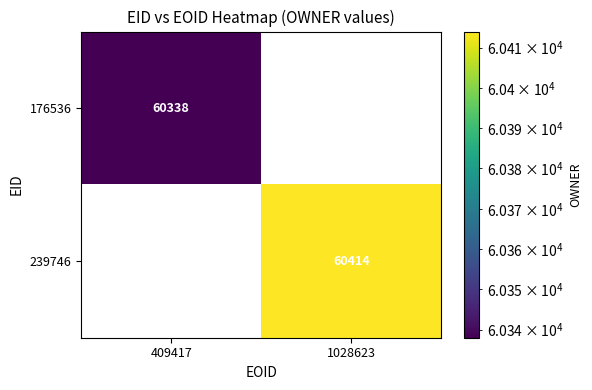

The value of 176536 at 409417 is 34592. True or false?

False